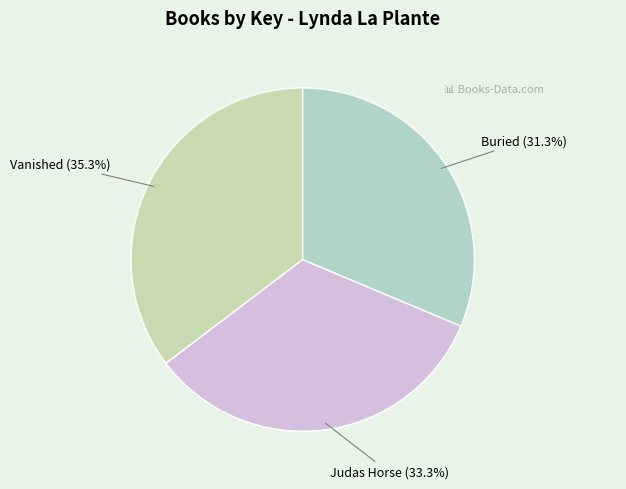

How many segments does this pie chart have?

3